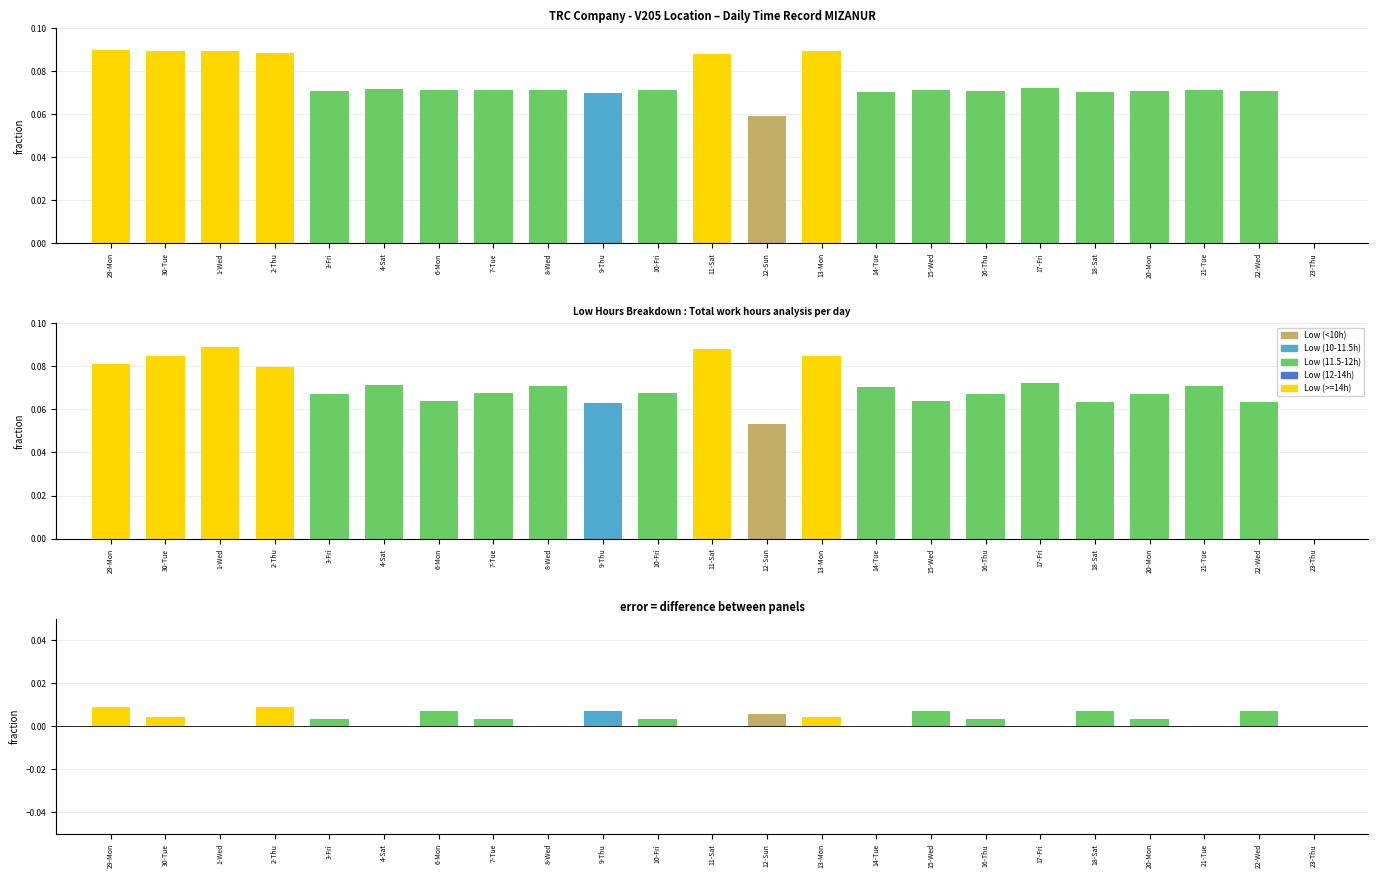

How many Low values are between 0 and 1?

23